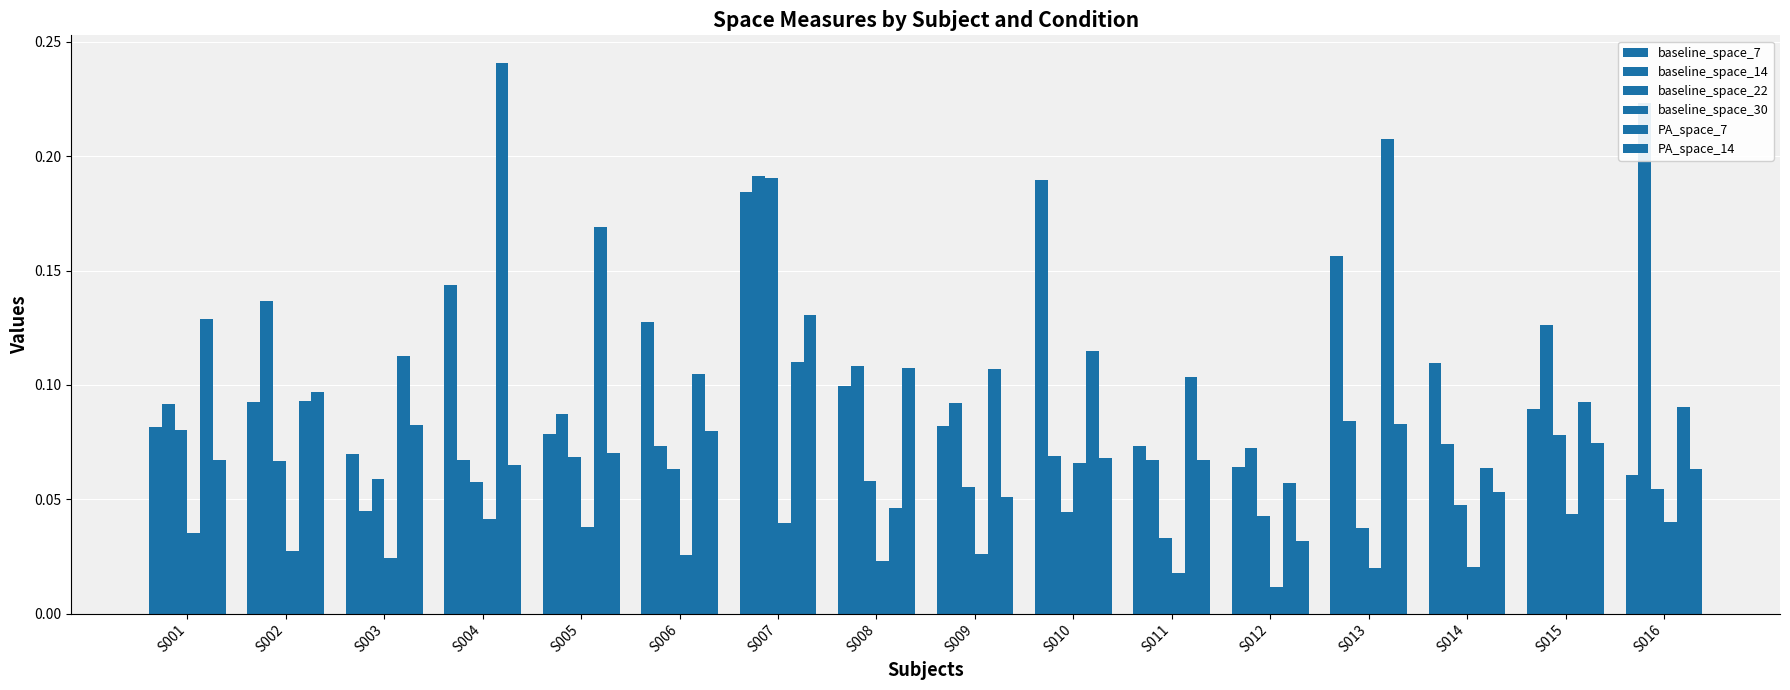

What is the average value of the baseline_space_7 series?

0.1